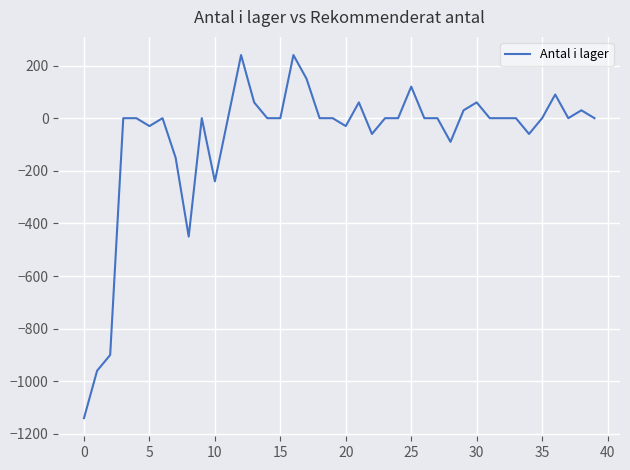

Does the chart display data point markers on the line(s)?

No